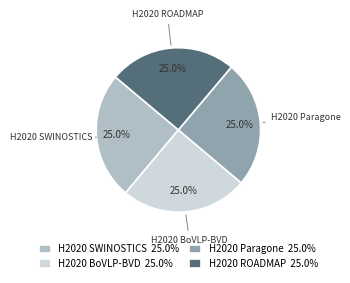

How much of the chart is everything except H2020 BoVLP-BVD 25.0%?

75.0%